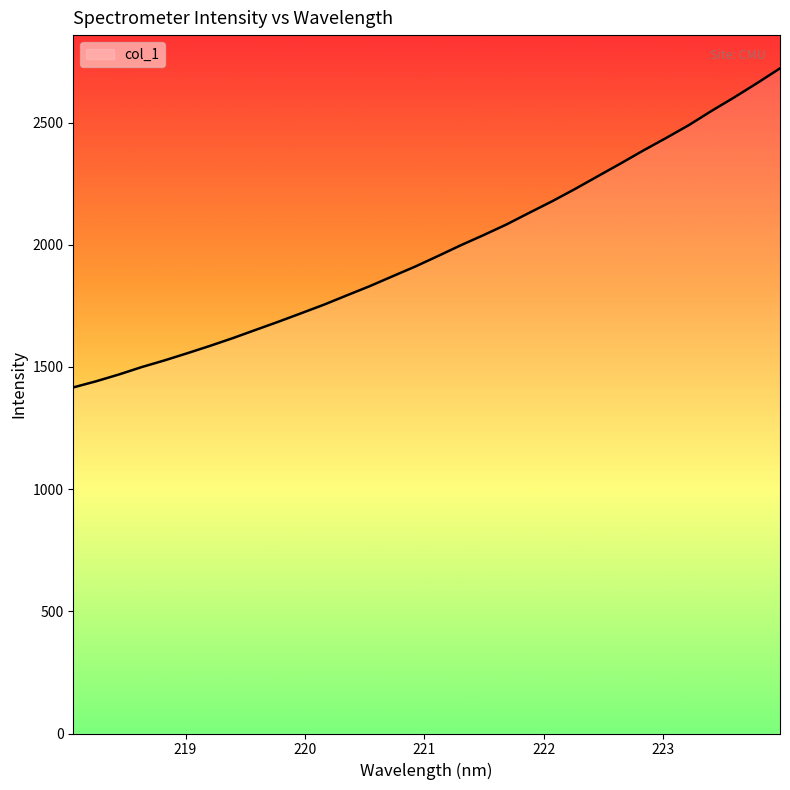

What is the maximum value shown in the chart?

2721.9